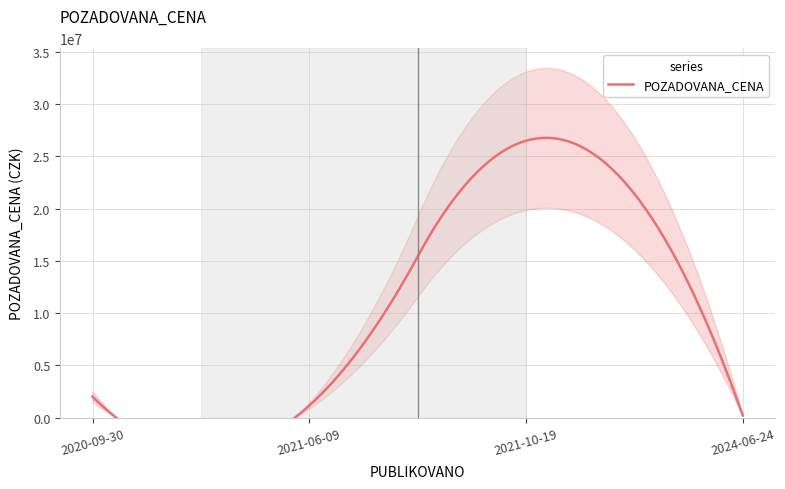

What is the difference between the second highest and minimum values?

1785000